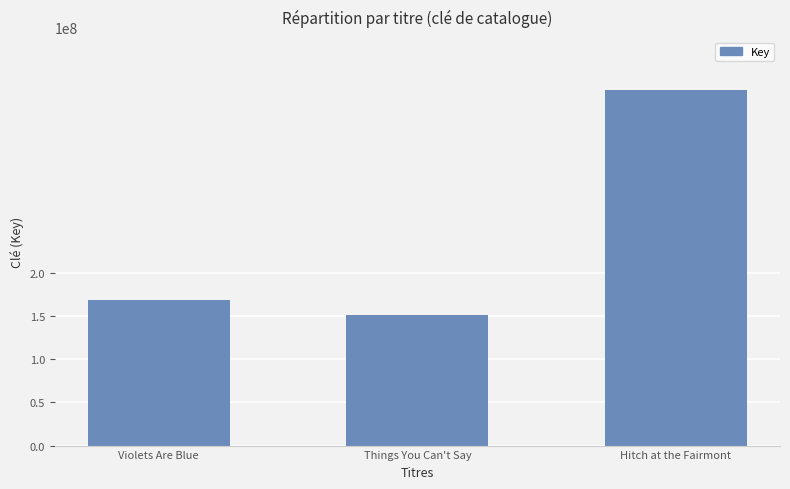

What is the maximum value shown in the chart?

411416916